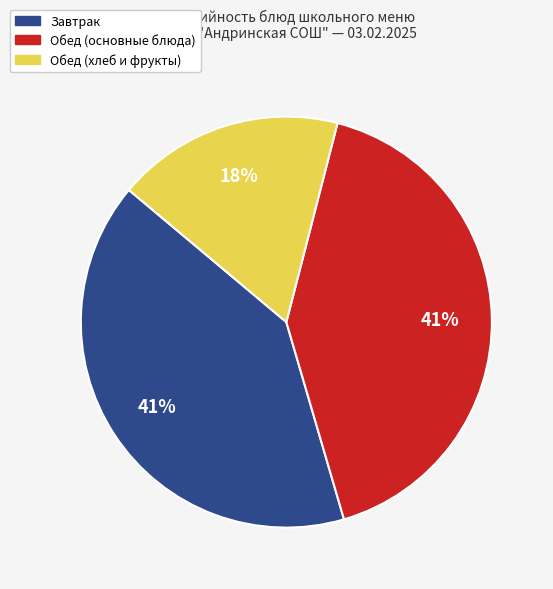

How many slices are in this pie chart?

3